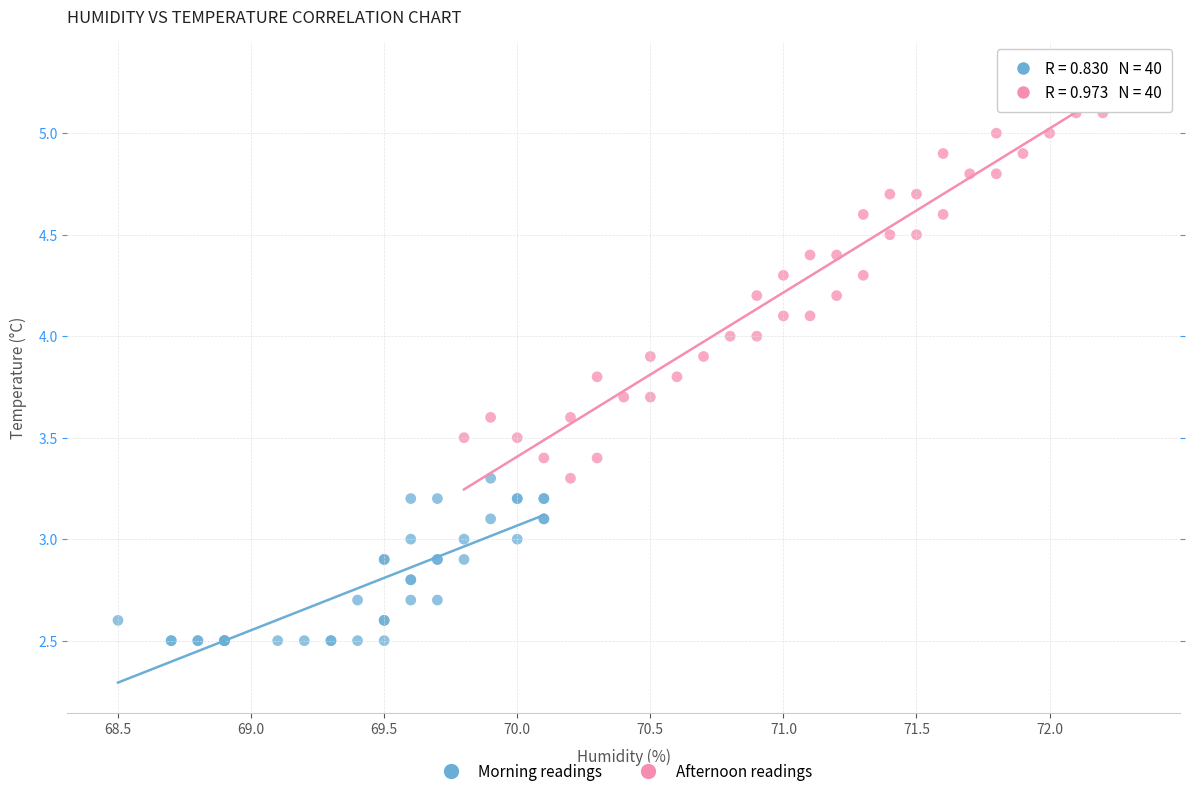

Which series has the widest spread of Y values?

Afternoon readings